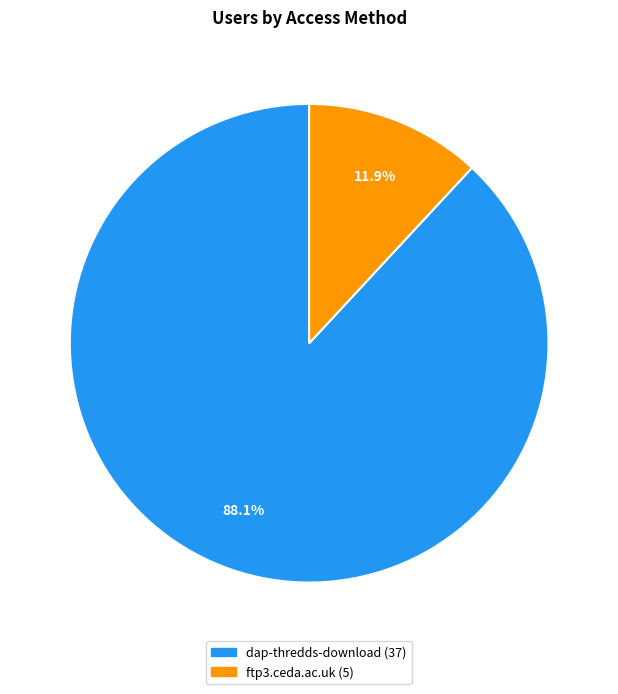

What portion of the pie excludes dap-thredds-download?

11.9%